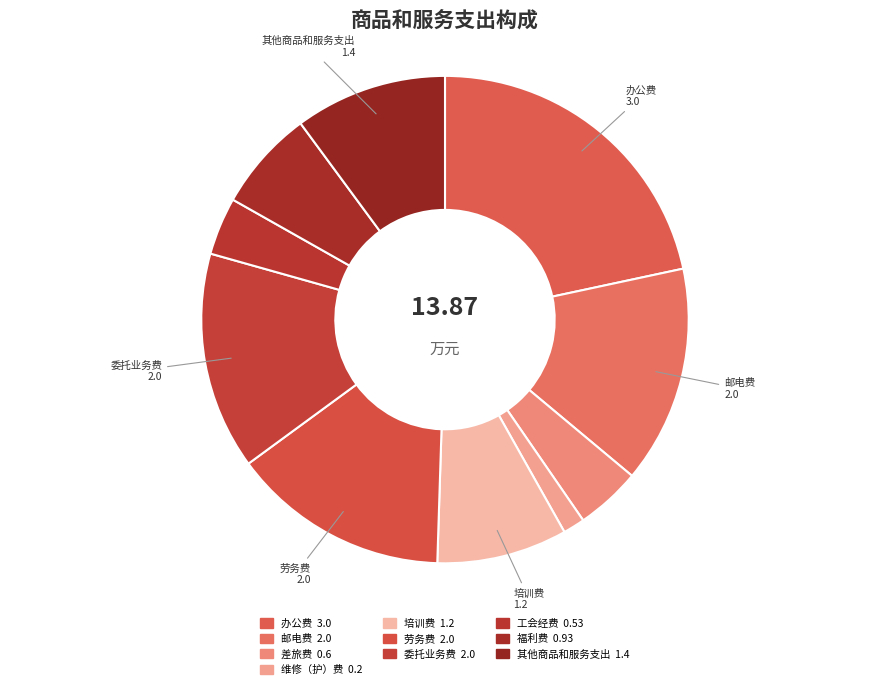

Is there a majority slice in this chart?

No